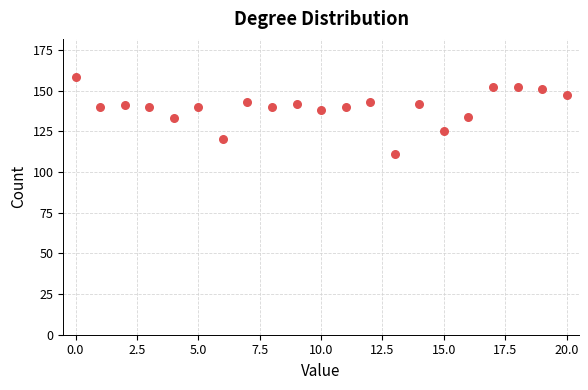

What is the range of Y values (max minus min)?

47